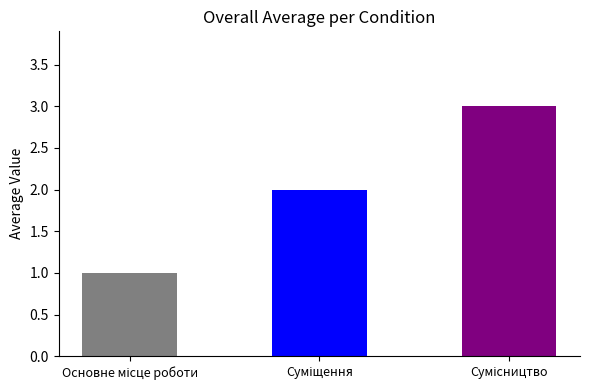

What is the sum of all values?

6